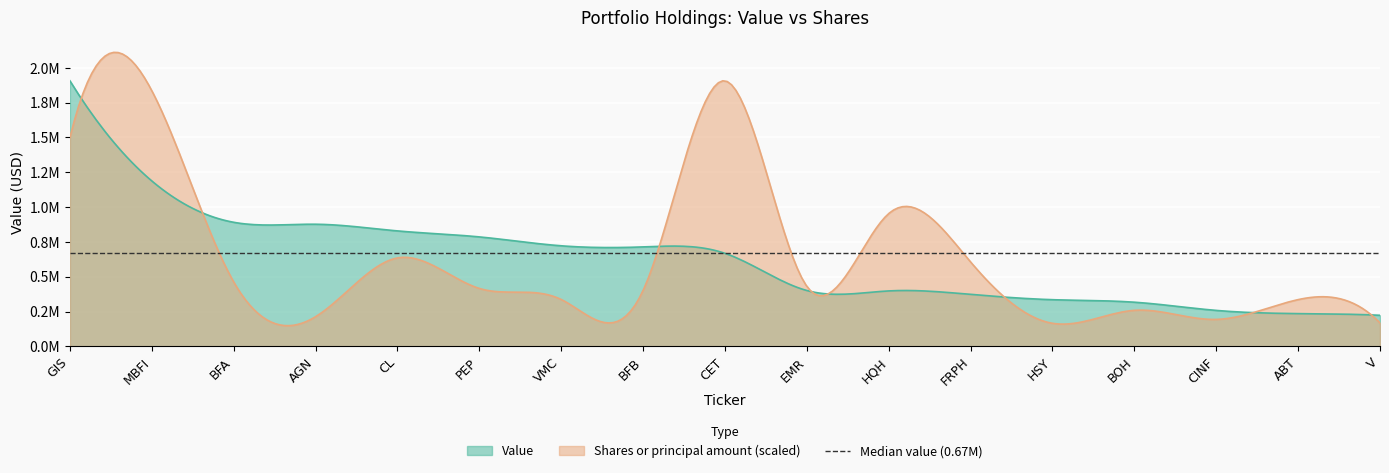

True or false: Value has a value of 638053 at FRPH.

False